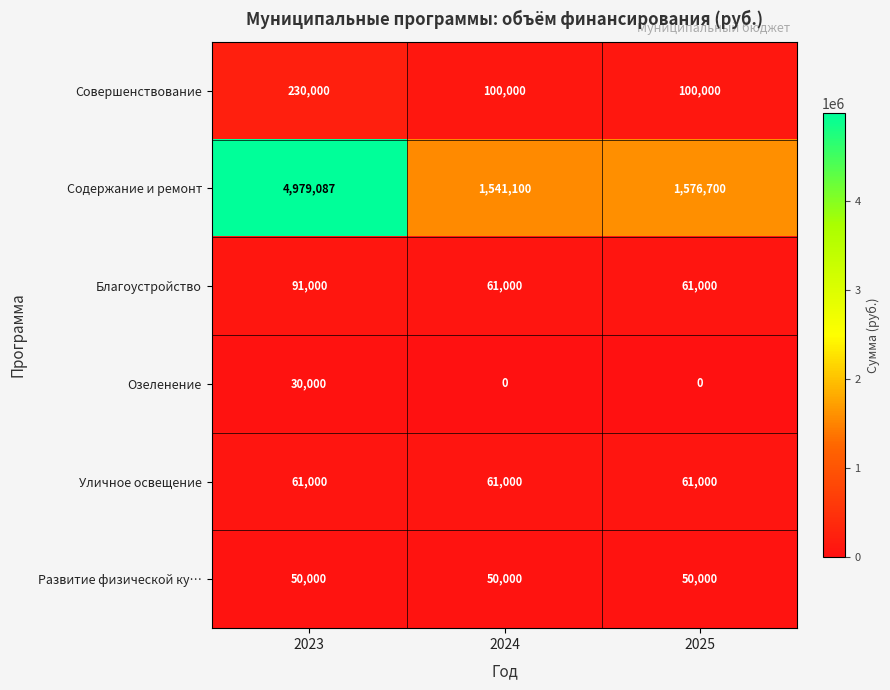

The value of Благоустройство at 2025 is 31156. True or false?

False